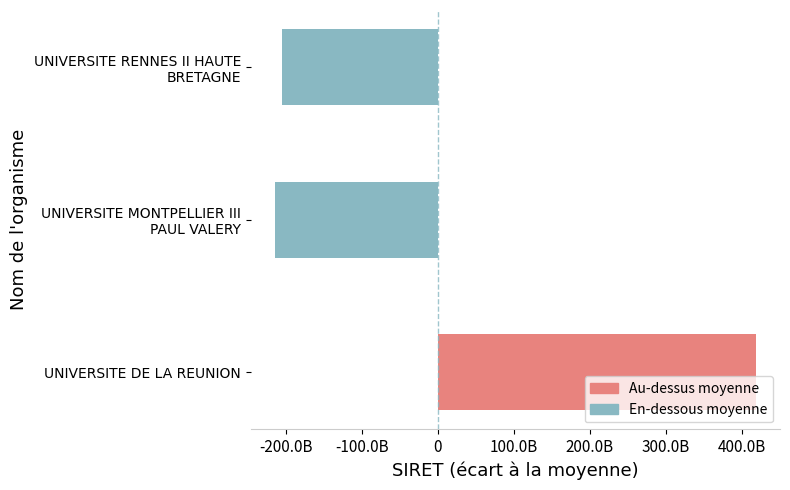

Does the chart contain any negative values?

Yes